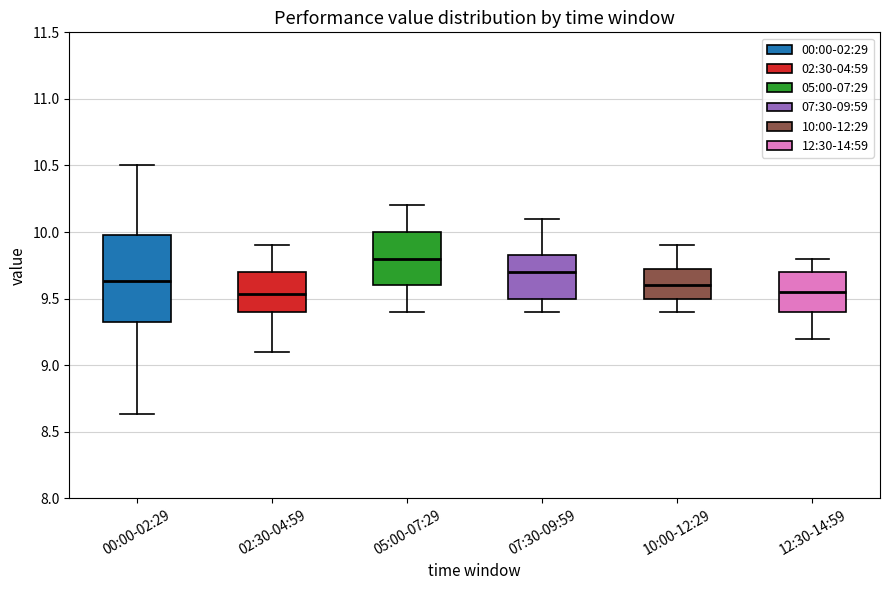

Reading left to right, read every box against the y-axis: the position of its median line, the range the box covers, and the ends of its whiskers. The values are not printed on the chart, so give them approximately, as read against the axis.

00:00-02:29: median 9.65, box 9.30 to 10.00, whiskers 8.65 to 10.50
02:30-04:59: median 9.55, box 9.40 to 9.70, whiskers 9.10 to 9.90
05:00-07:29: median 9.80, box 9.60 to 10.00, whiskers 9.40 to 10.20
07:30-09:59: median 9.70, box 9.50 to 9.85, whiskers 9.40 to 10.10
10:00-12:29: median 9.60, box 9.50 to 9.75, whiskers 9.40 to 9.90
12:30-14:59: median 9.55, box 9.40 to 9.70, whiskers 9.20 to 9.80